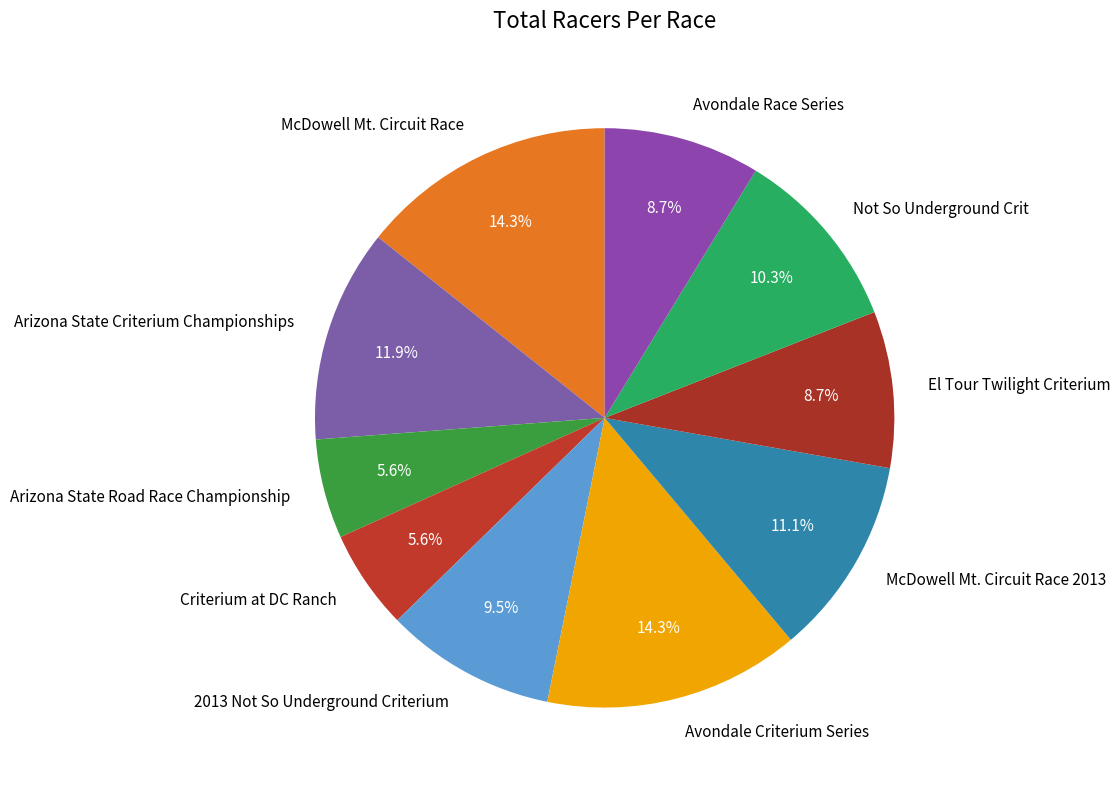

Count the number of slices in the pie.

10